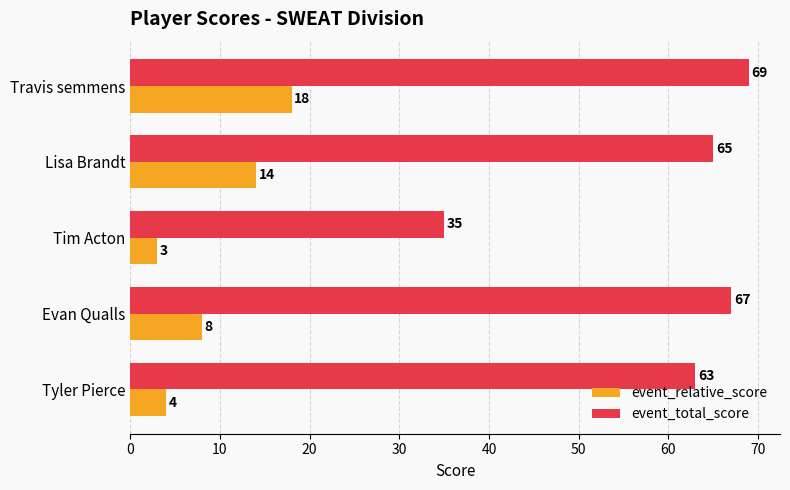

List the labels in order of event_total_score value, largest first.

Travis semmens, Evan Qualls, Lisa Brandt, Tyler Pierce, Tim Acton